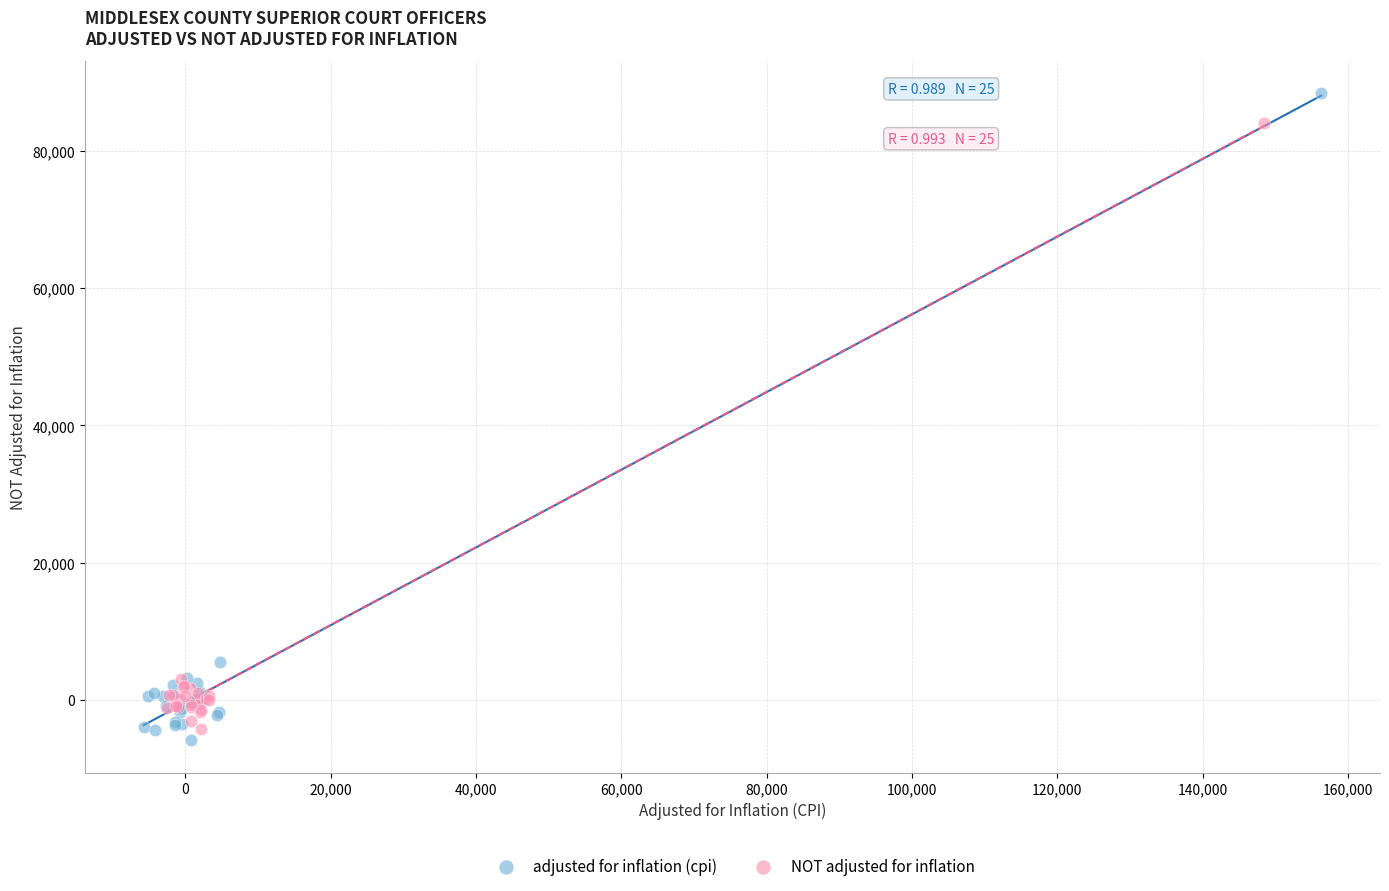

Which series has the widest spread of Y values?

adjusted for inflation (cpi)